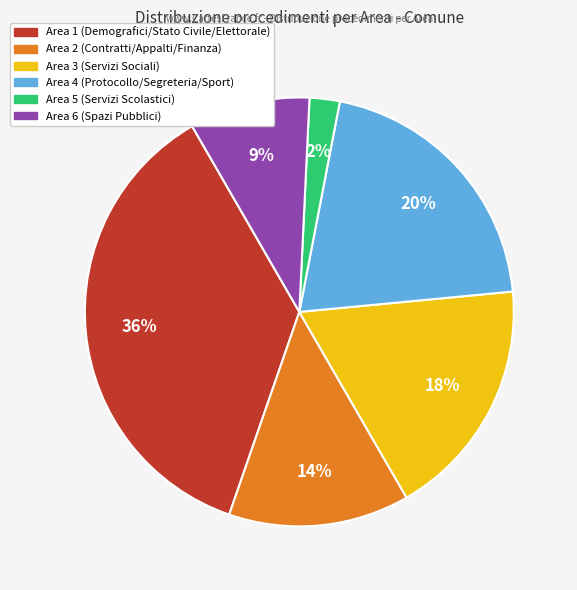

How many segments does this pie chart have?

6